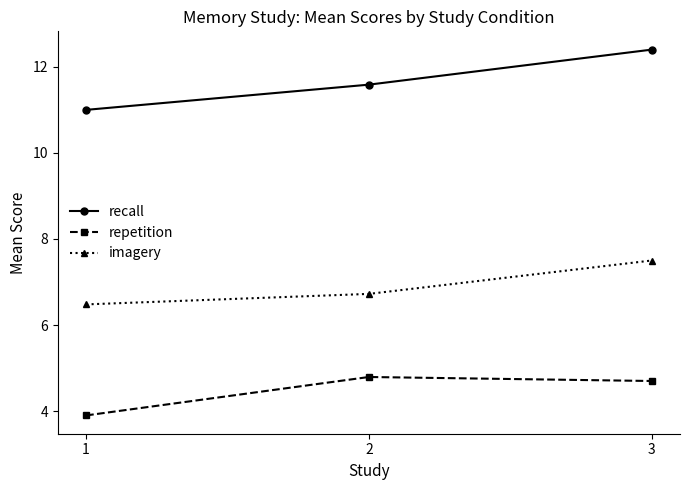

What is the minimum value for recall?

11.0